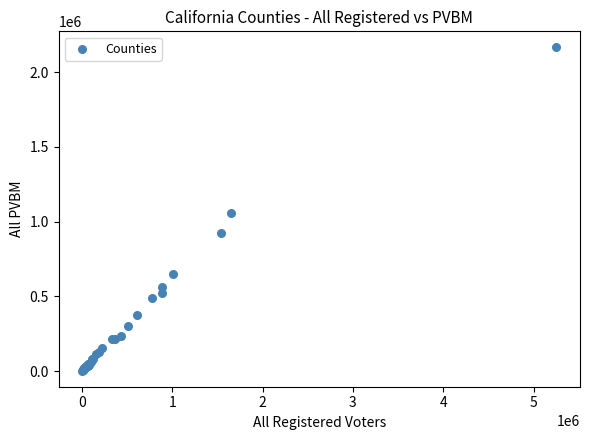

What Y value in the scatter plot is closest to 1083935?

1058058